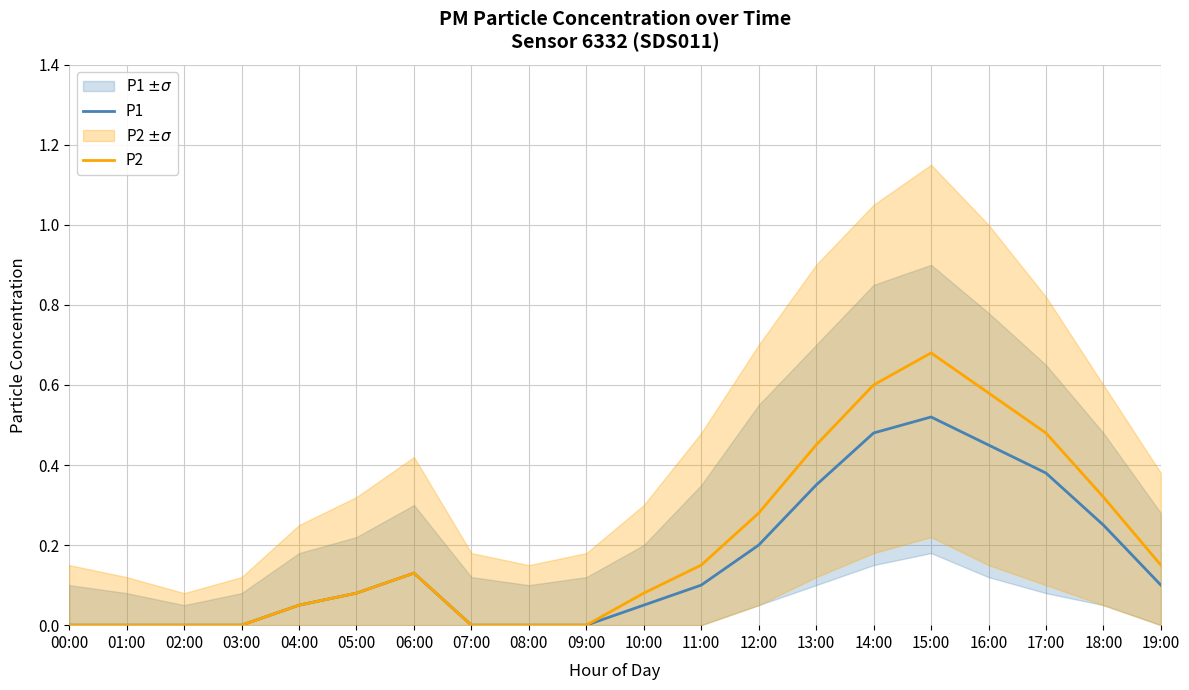

At how many categories does at least one series exceed 0?

13